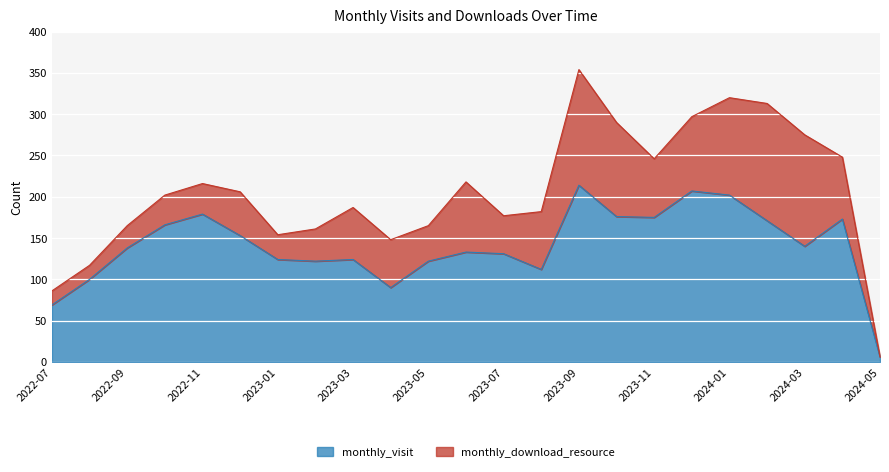

What is the ratio of the value at 2023-07 to the value at 2022-11?

0.7